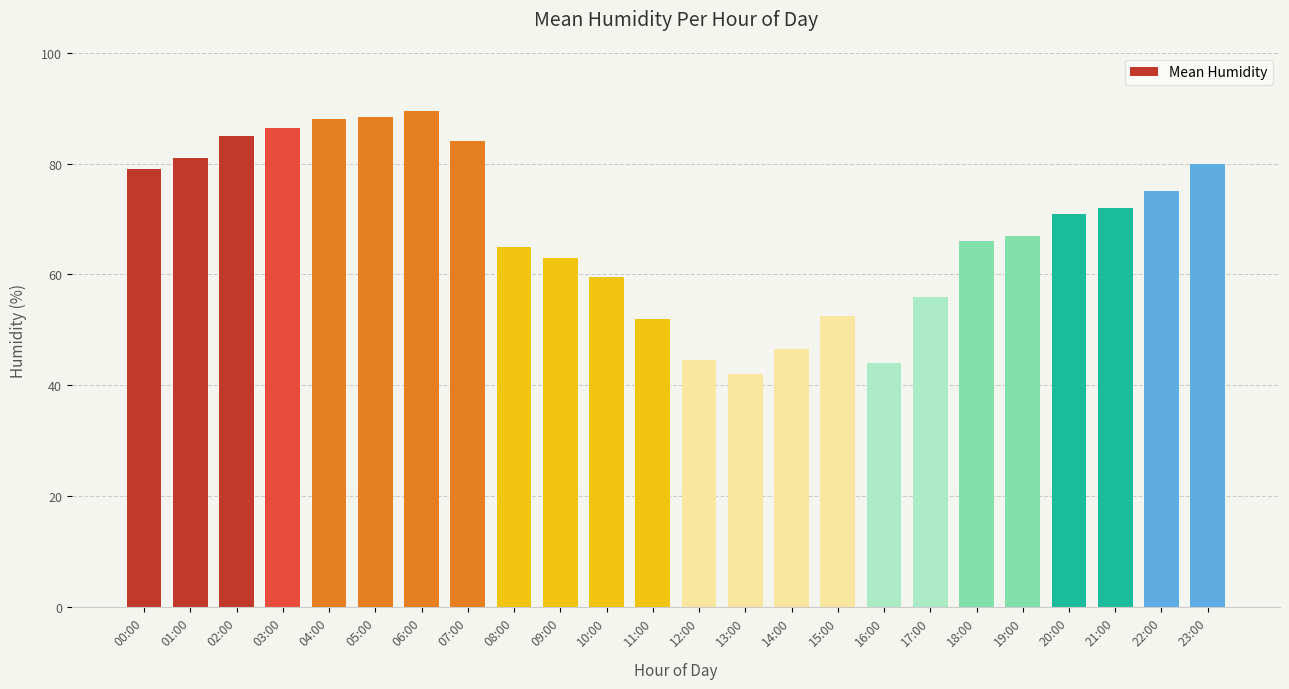

Read the value at 06:00.

89.5